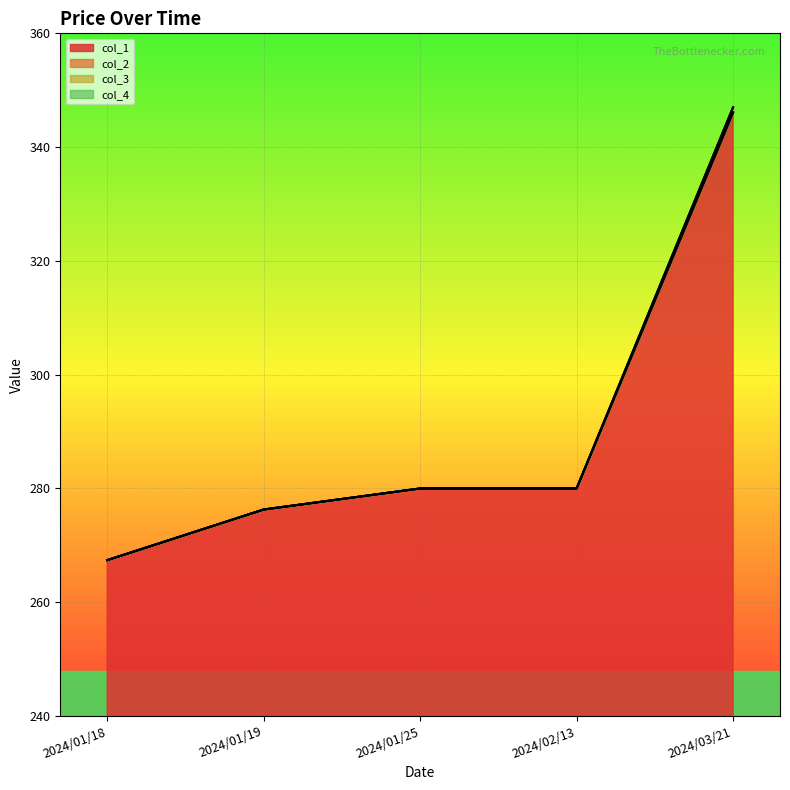

Which series has the largest range (max minus min)?

col_1